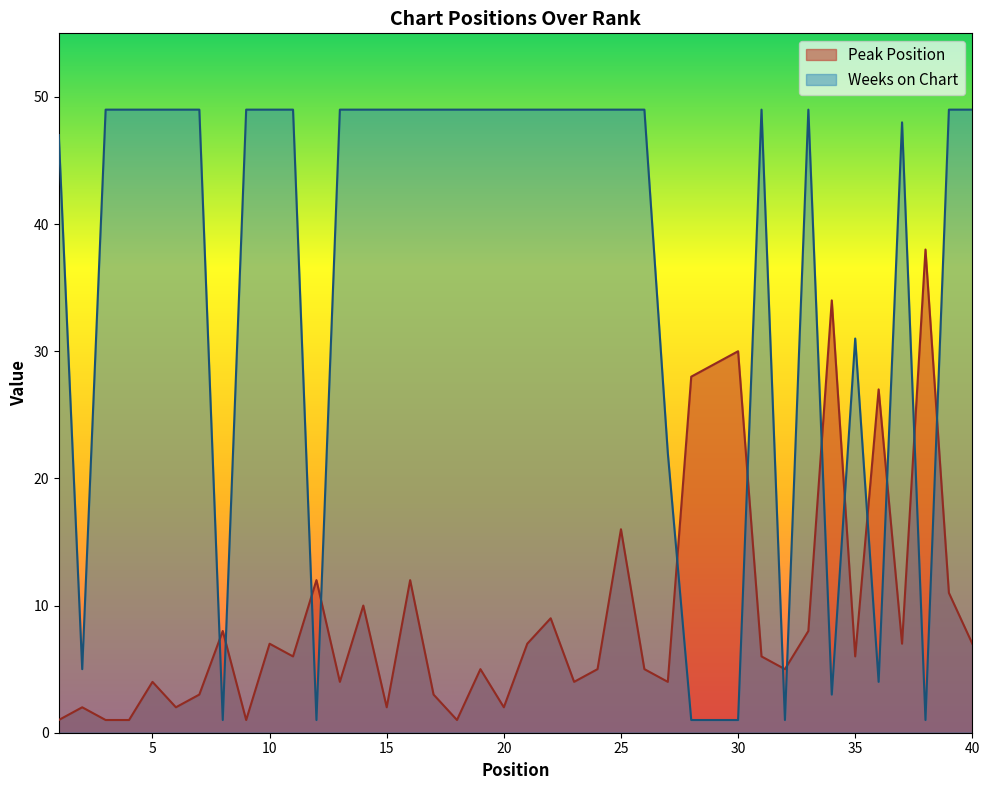

How many lines are shown in the chart?

2